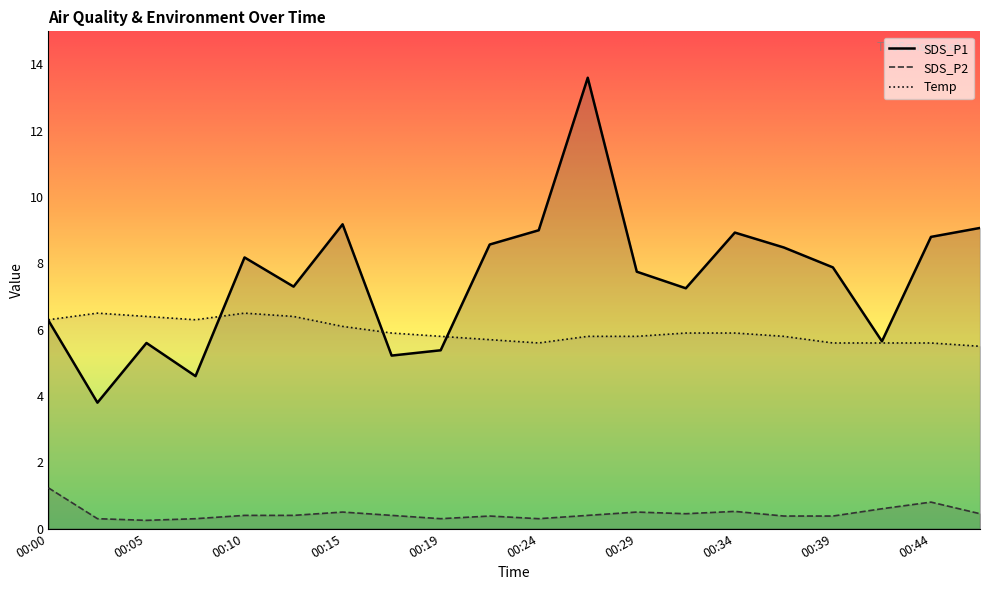

Count the number of categories in the chart.

20